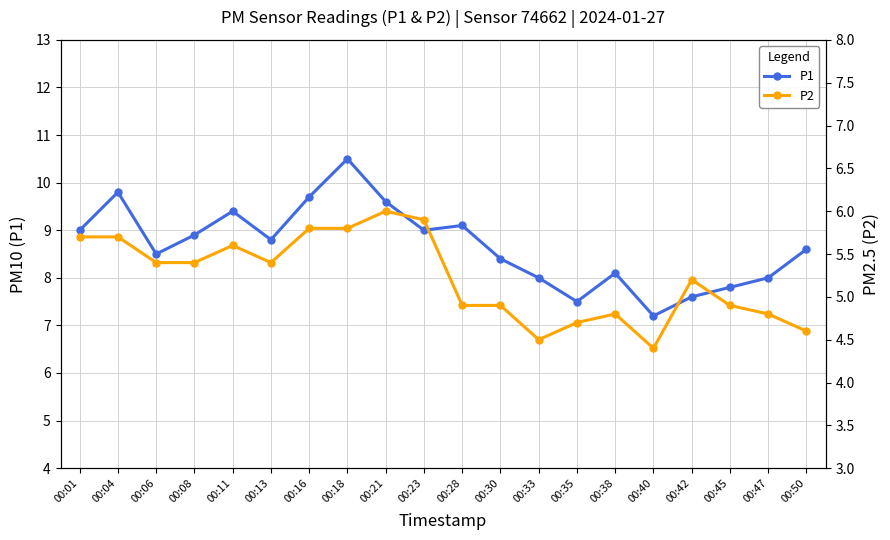

List the labels in order of P2 value, smallest first.

00:40, 00:33, 00:50, 00:35, 00:38, 00:47, 00:28, 00:30, 00:45, 00:42, 00:06, 00:08, 00:13, 00:11, 00:01, 00:04, 00:16, 00:18, 00:23, 00:21